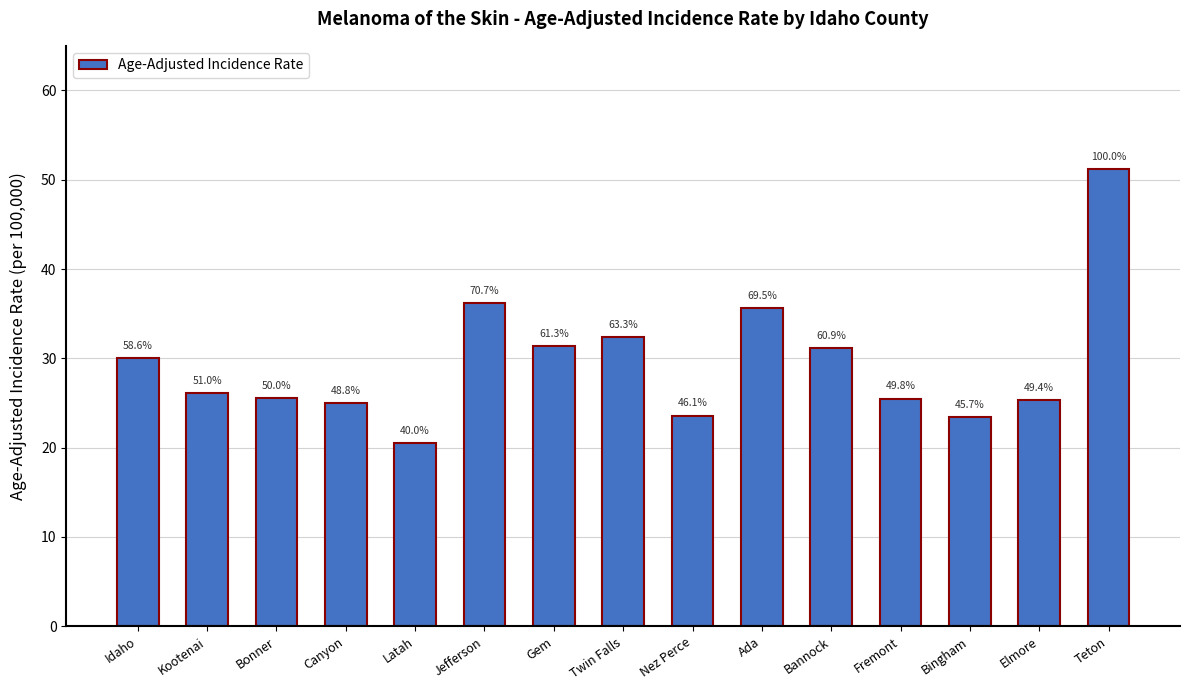

What is the ratio of the value at Kootenai to the value at Bannock?

0.8